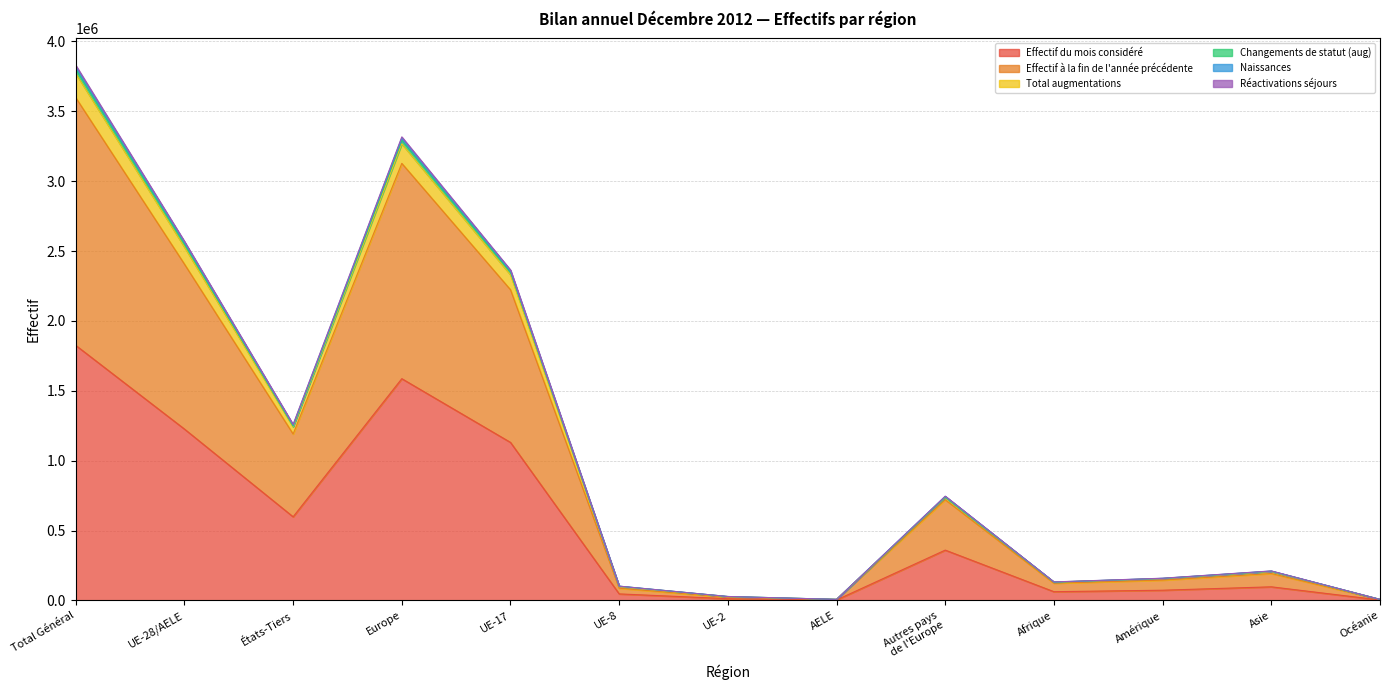

Rank the categories by Effectif du mois considéré value from highest to lowest.

Total Général, Europe, UE-28/AELE, UE-17, États-Tiers, Autres pays
de l'Europe, Asie, Amérique, Afrique, UE-8, UE-2, AELE, Océanie